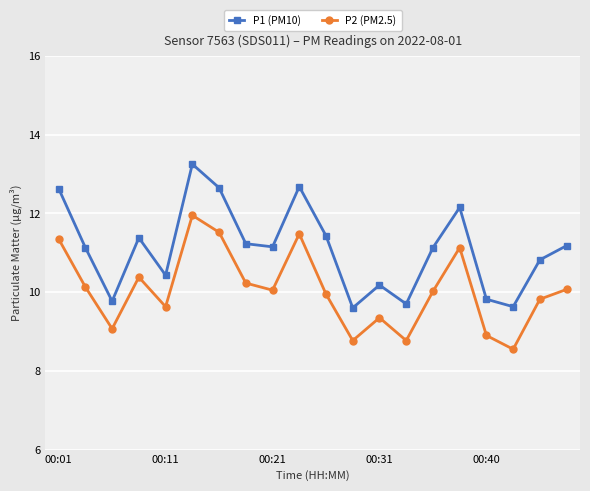

What is the smallest value displayed?

8.6